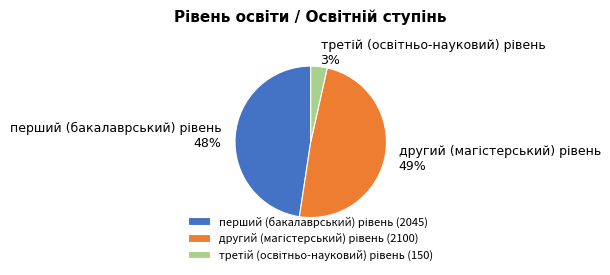

Does any single category account for the majority?

No